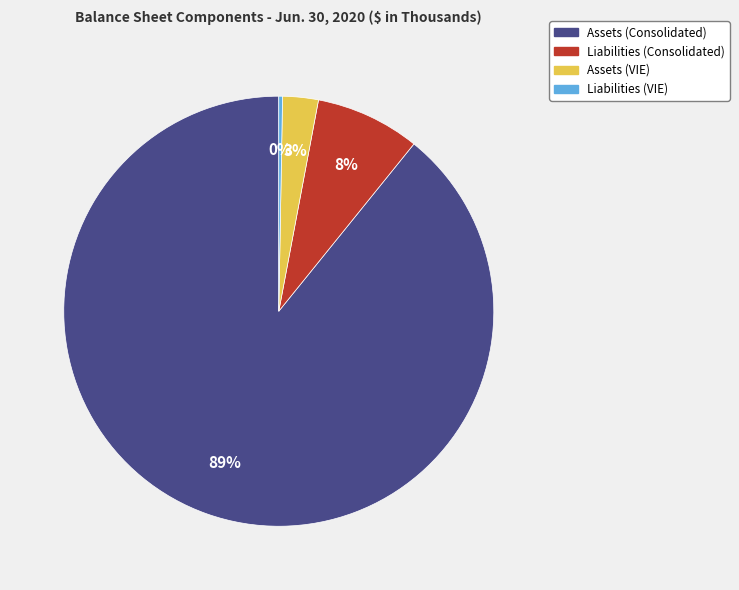

Which has a higher value, Assets (VIE) or Liabilities (Consolidated)?

Liabilities (Consolidated)